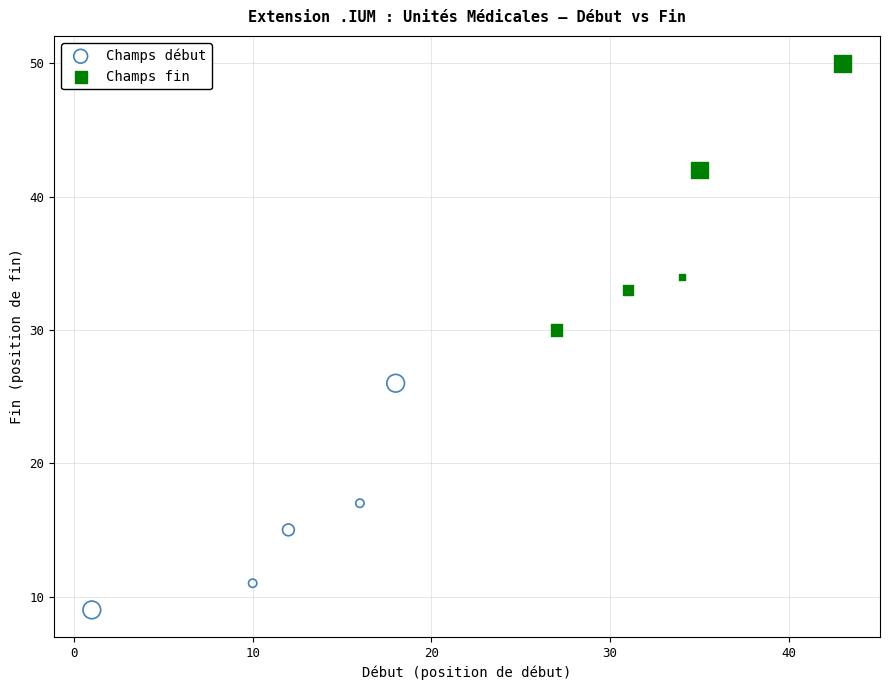

Which series has the widest spread of Y values?

Champs fin